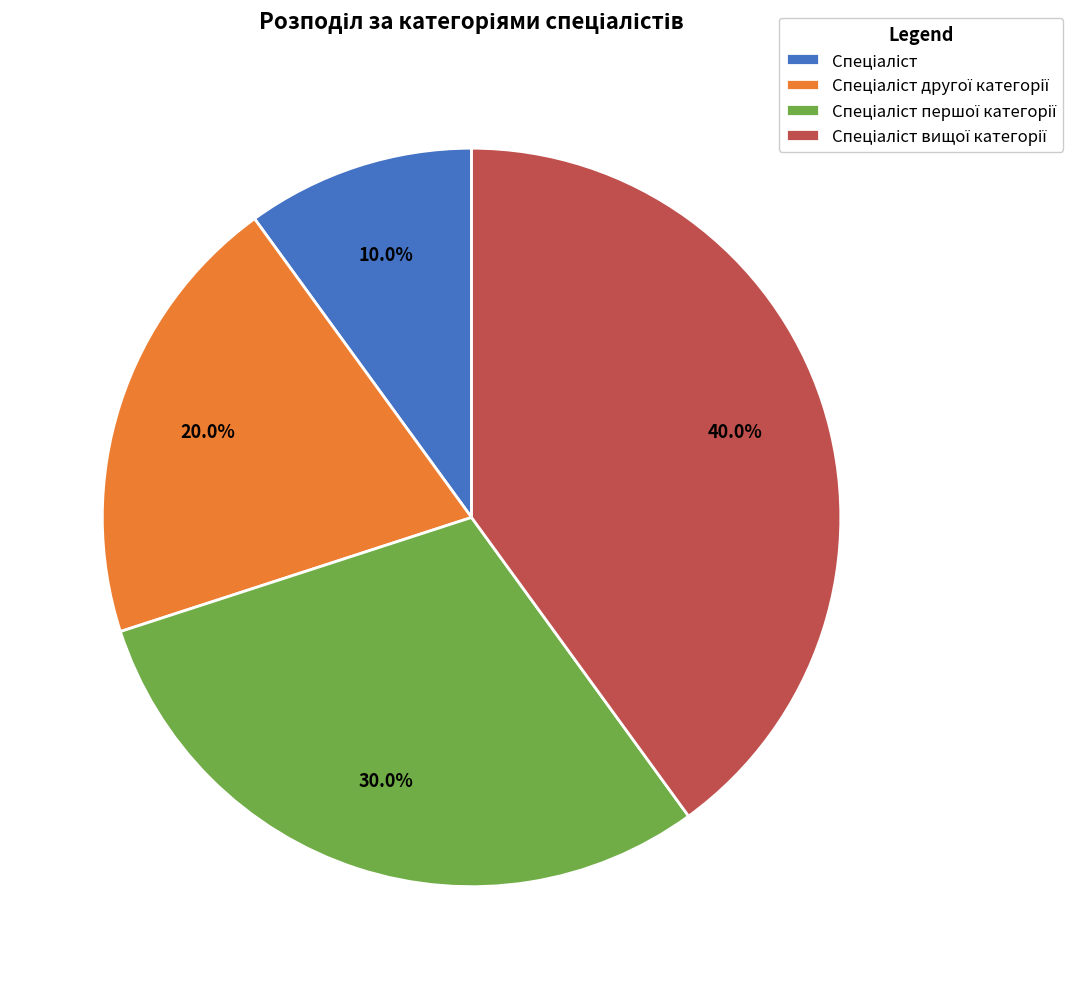

How many slices are in this pie chart?

4